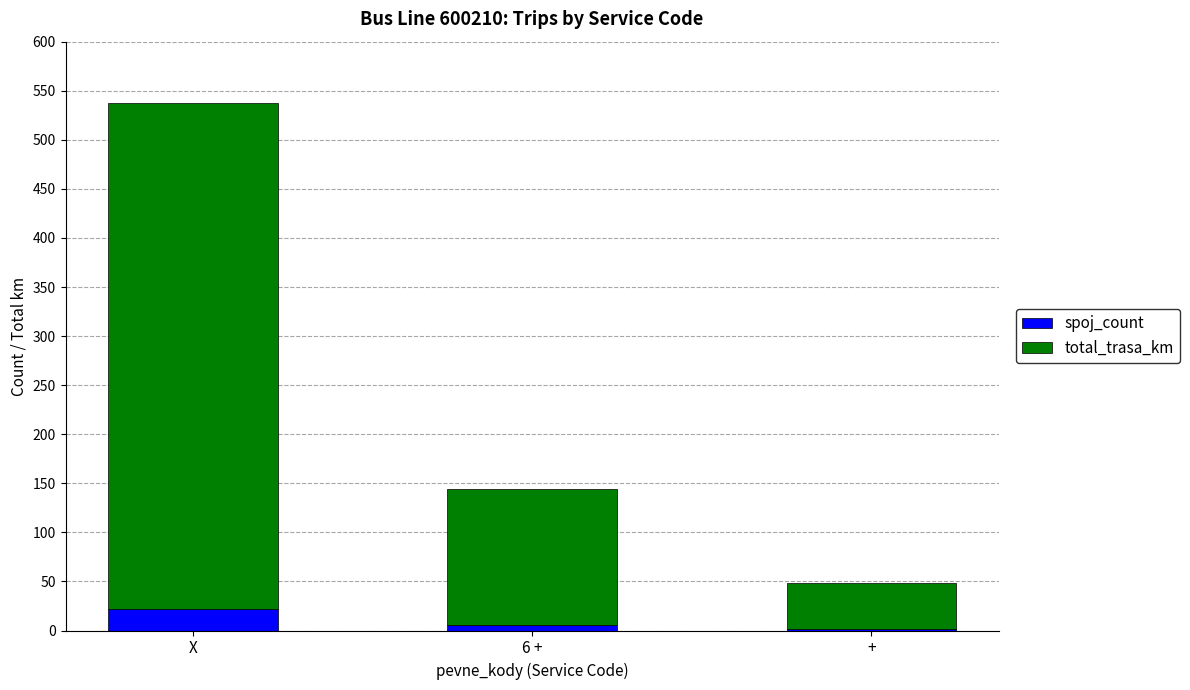

At which category is the sum across all series the highest?

X